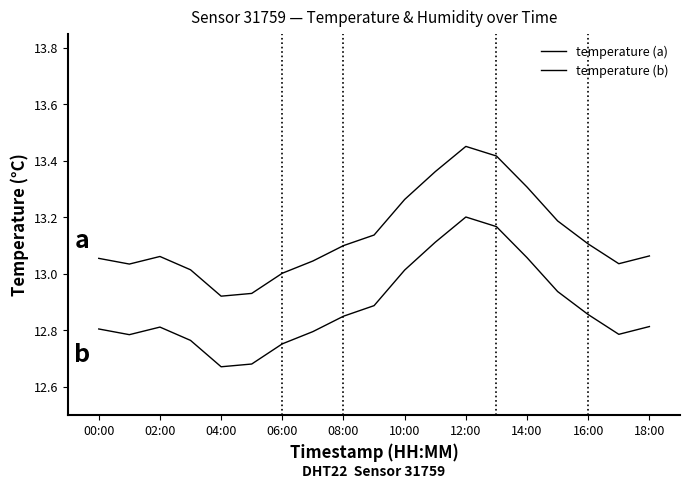

True or false: temperature (b) and temperature (a) intersect in this chart.

False